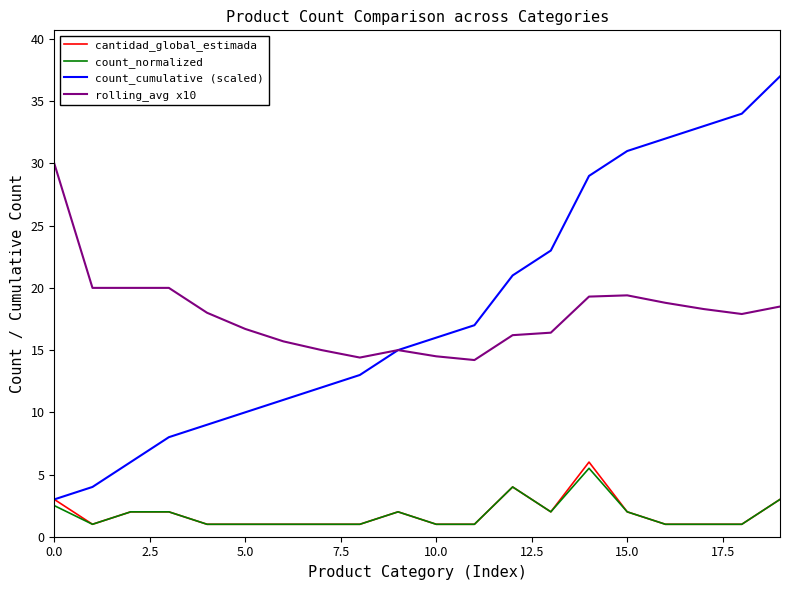

What is the highest value of the cantidad_global_estimada series?

6.0